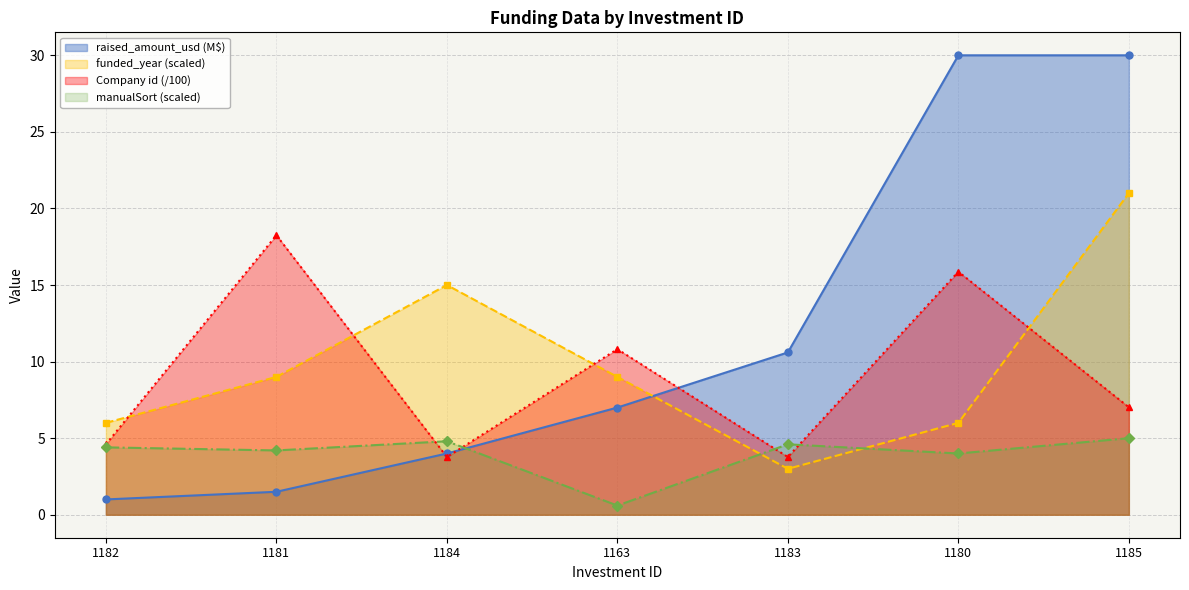

True or false: manualSort and funded_year intersect in this chart.

True